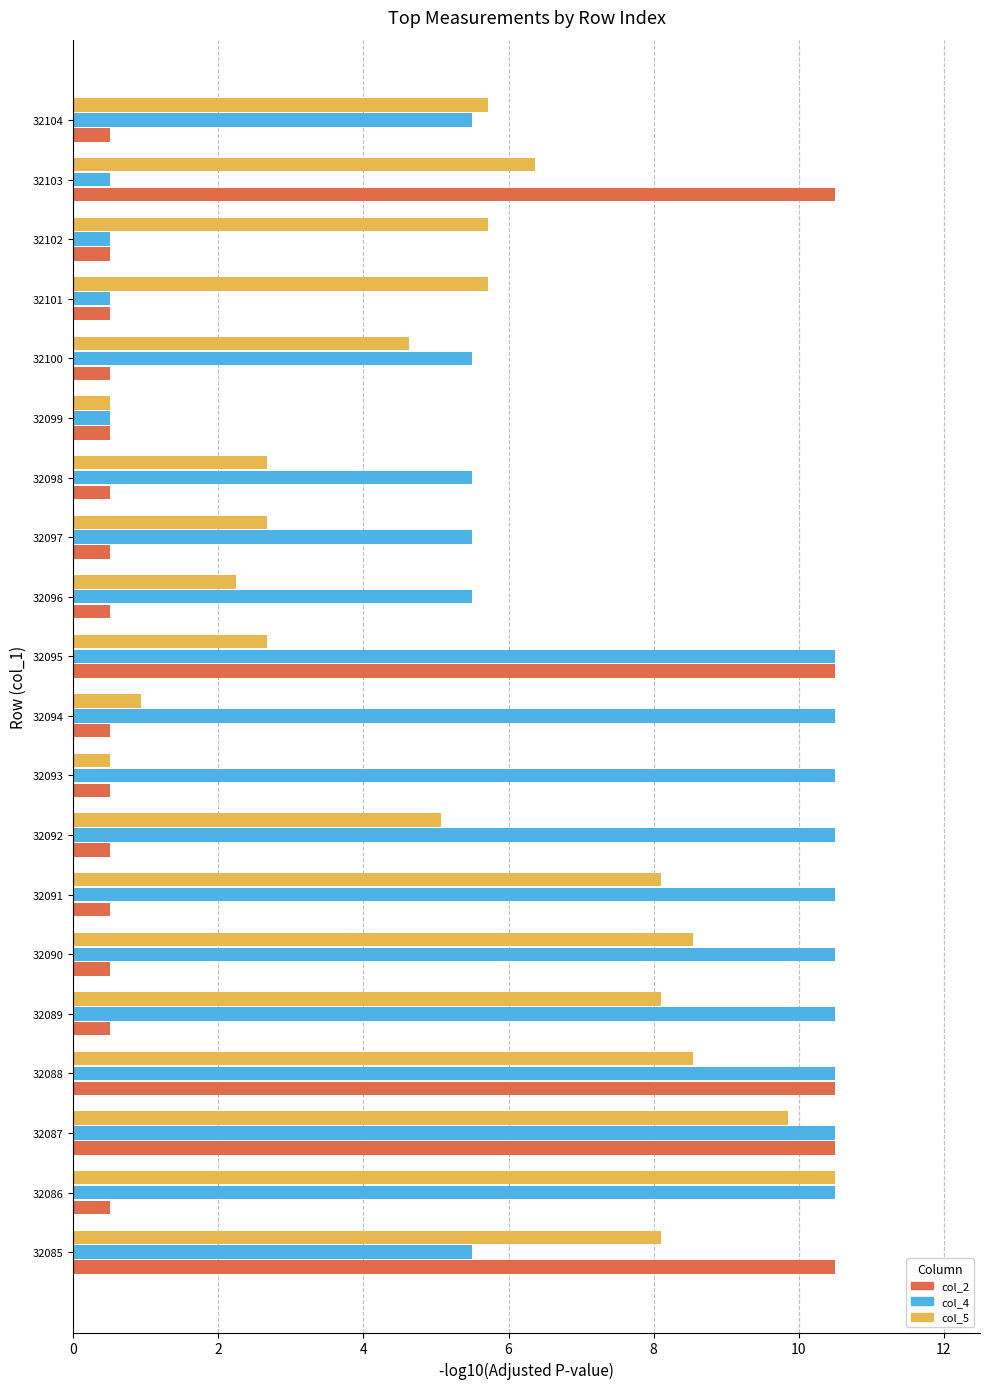

What is the greatest value displayed?

10.5